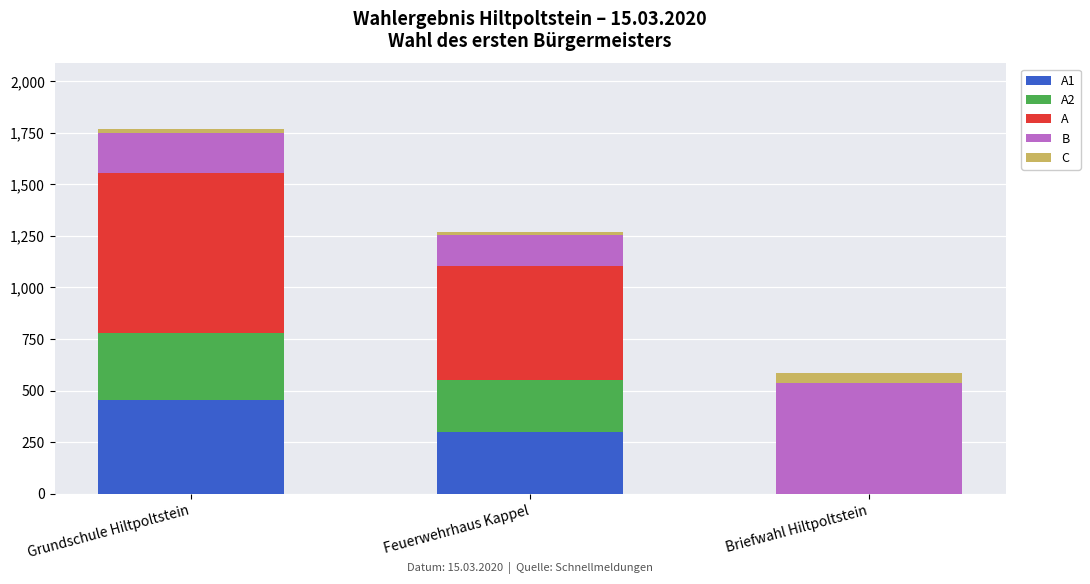

At which category is the sum across all series the highest?

Grundschule Hiltpoltstein